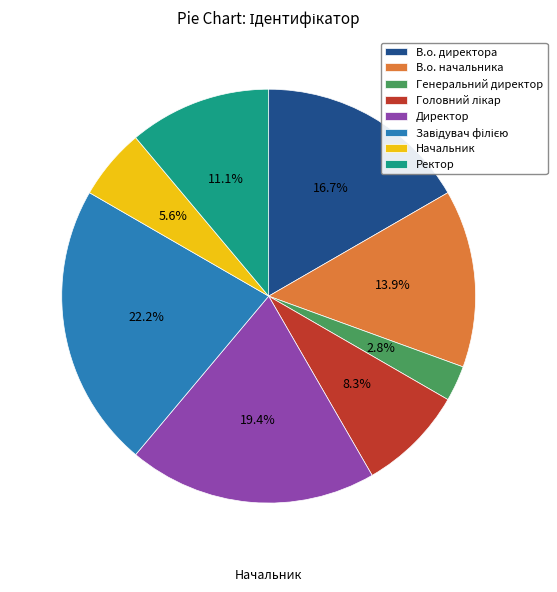

True or false: Ректор accounts for 17% of the total.

False